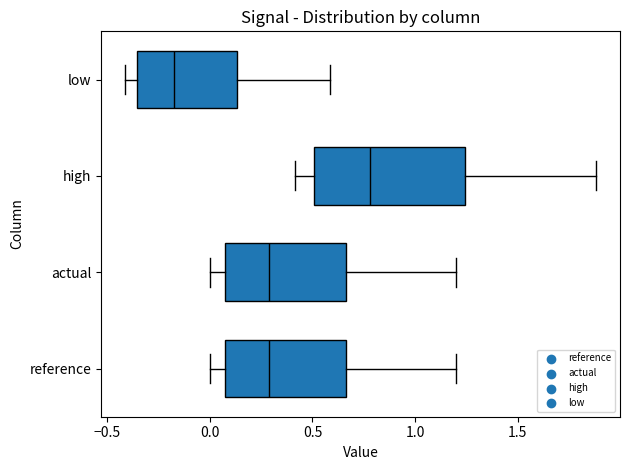

Comparing the boxes themselves (not the whiskers), which one is the widest?

high